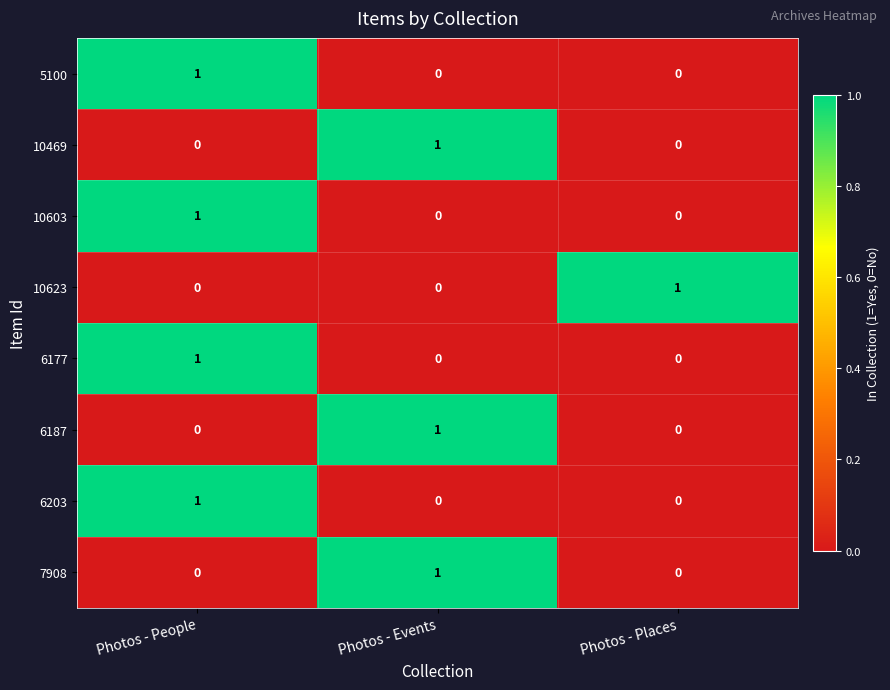

At how many categories does at least one series exceed 0?

3